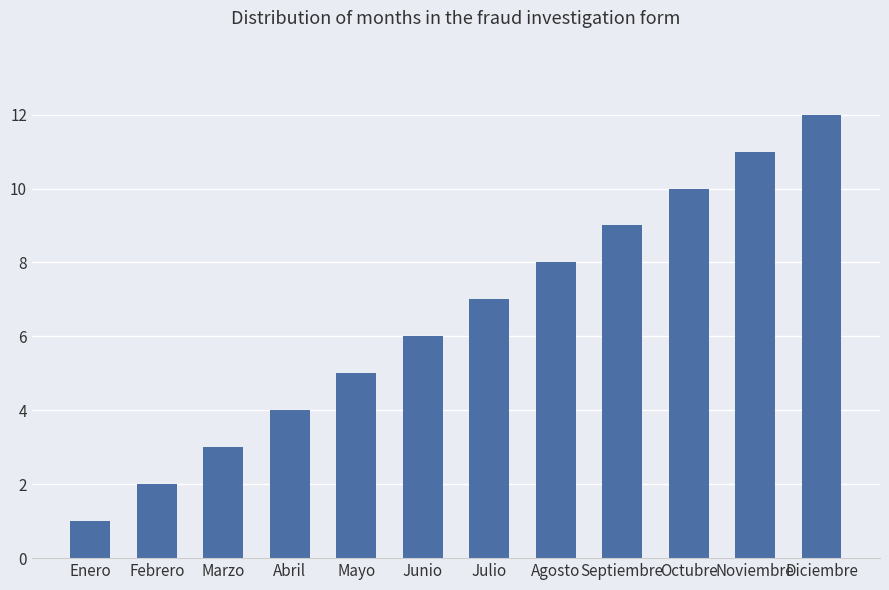

What value does the data have at Diciembre?

12